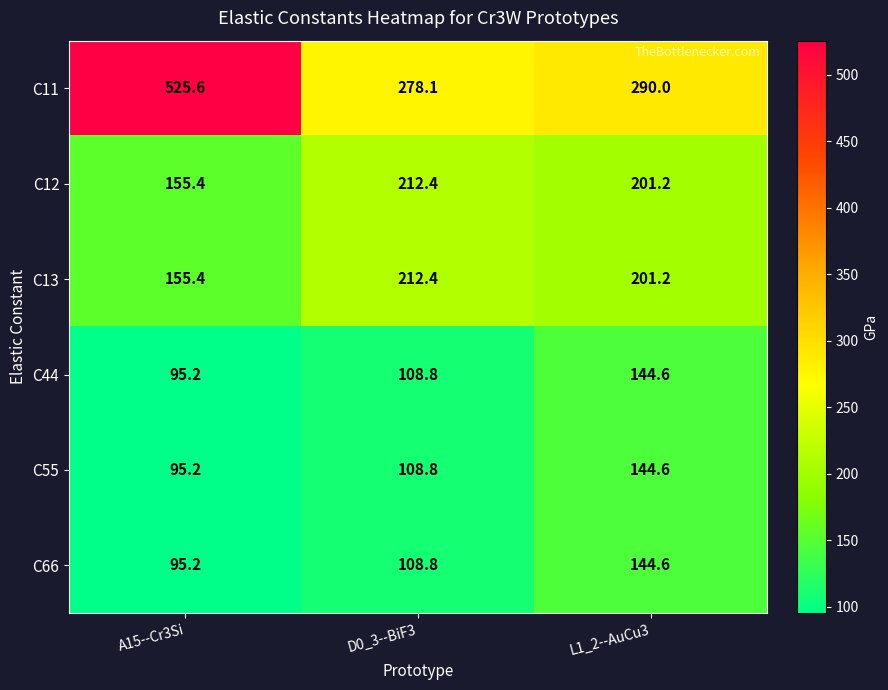

At which category is the sum across all series the highest?

L1_2--AuCu3